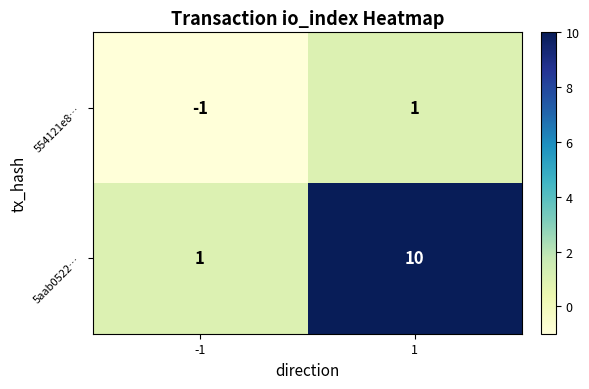

The 554121e8… series shows 2 at 1. True or false?

False